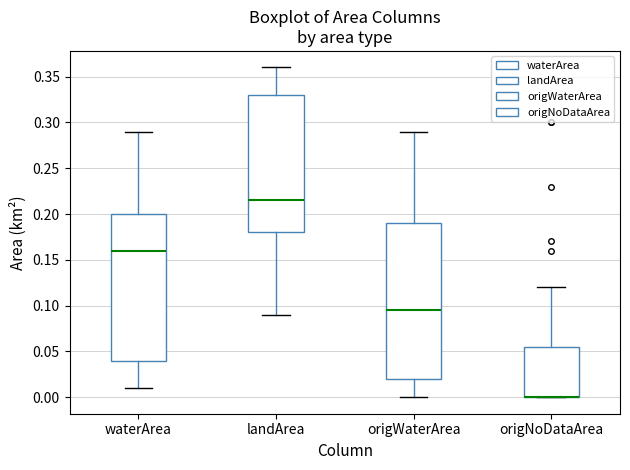

Comparing the boxes themselves (not the whiskers), which one is the tallest?

origWaterArea